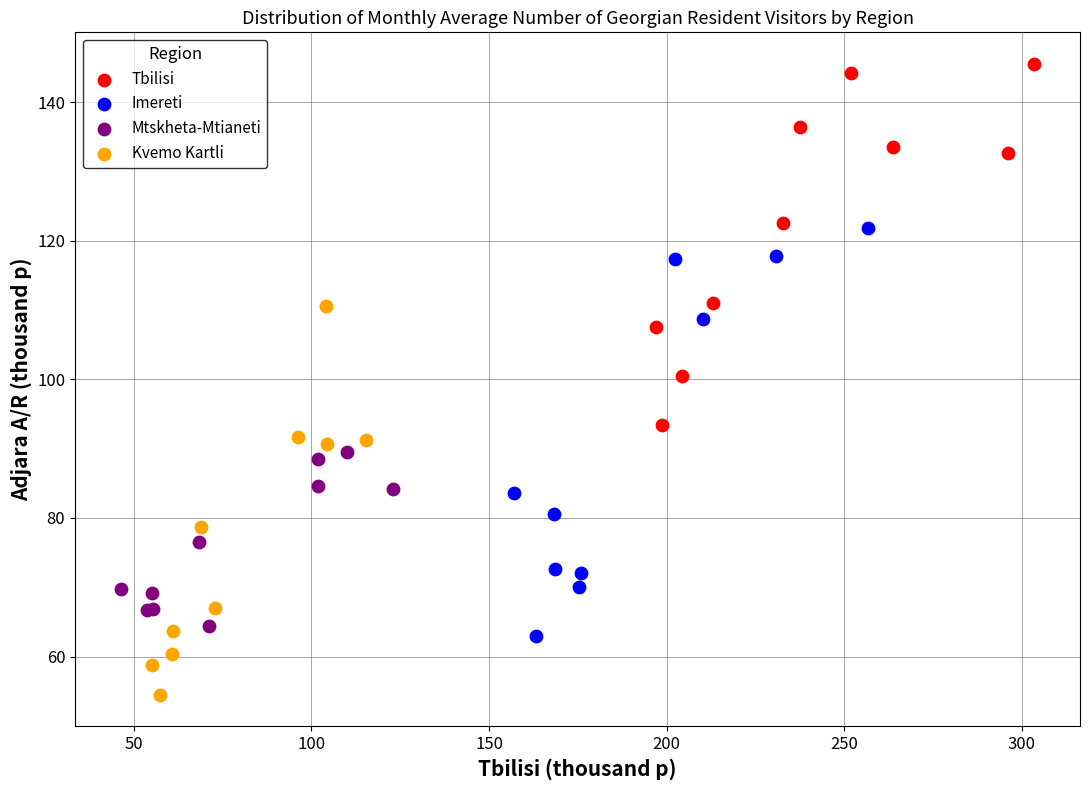

Which series reaches the maximum Y coordinate?

Tbilisi